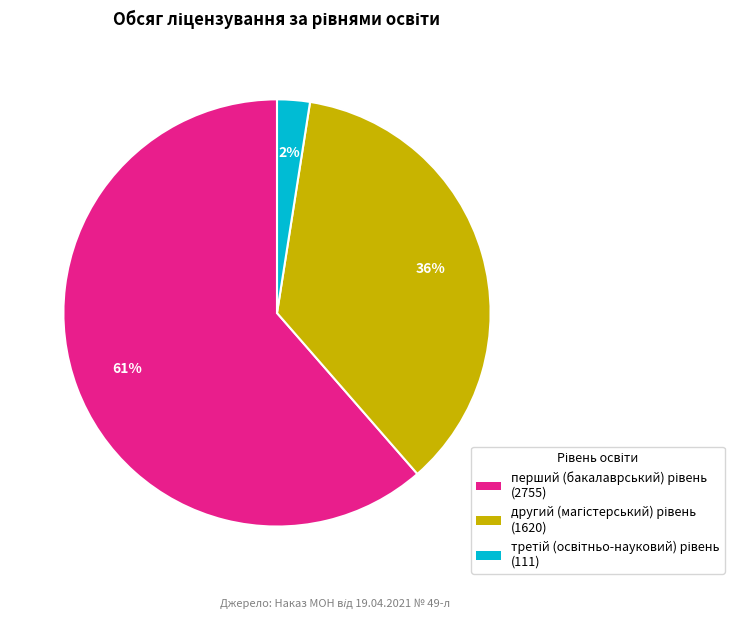

Does any single category account for the majority?

Yes